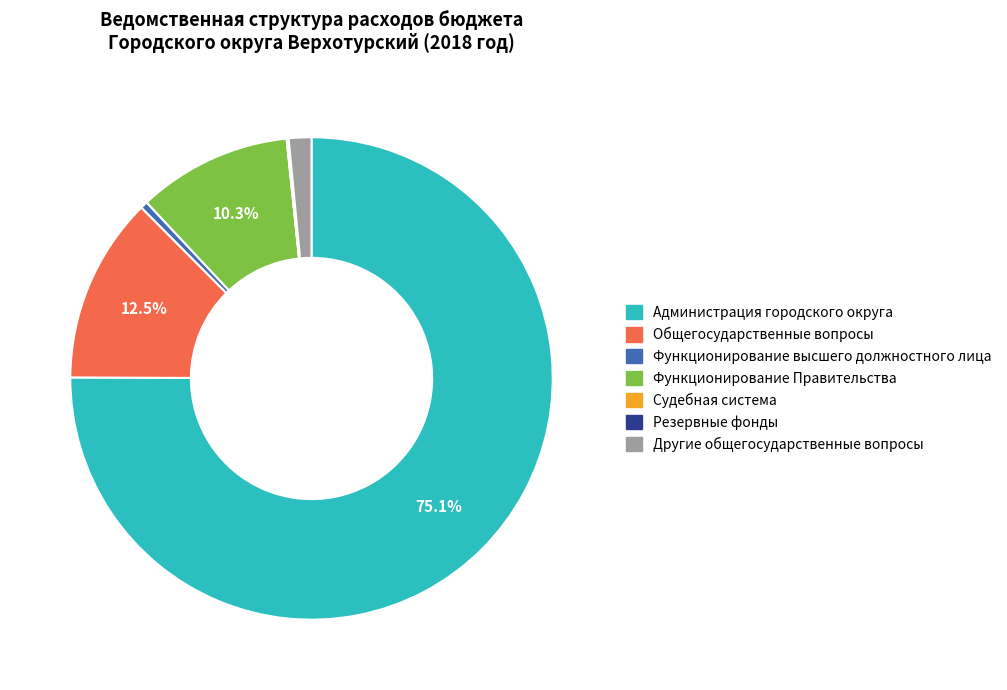

Is it true that Функционирование Правительства is 3% of the pie?

False